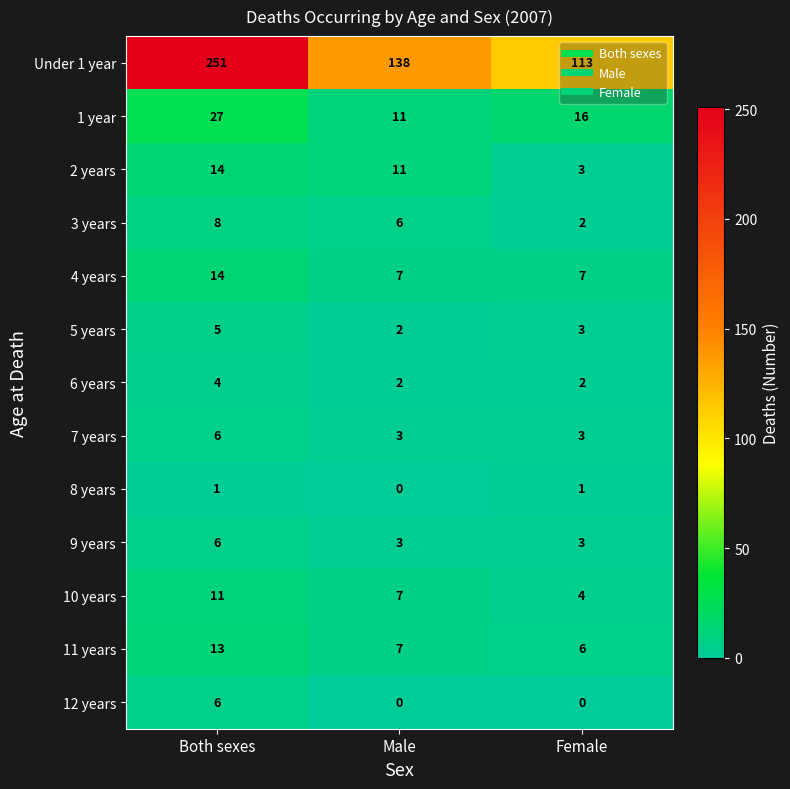

Between Both sexes and Female, which series saw the biggest shift?

Under 1 year